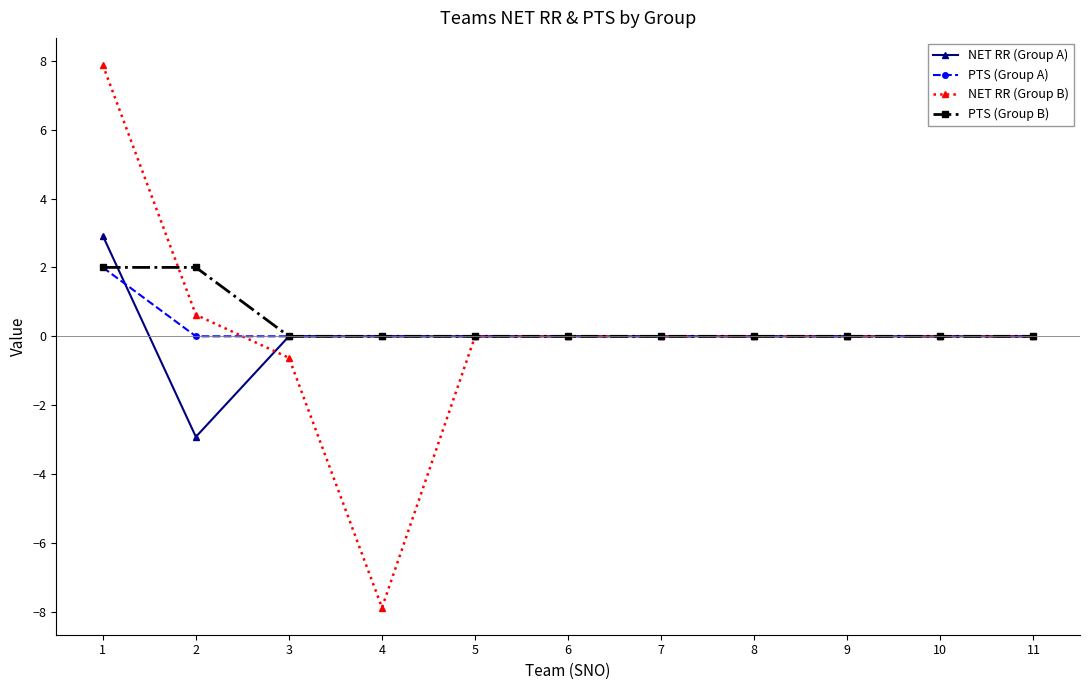

Where is the first local minimum for NET RR (Group B)?

4